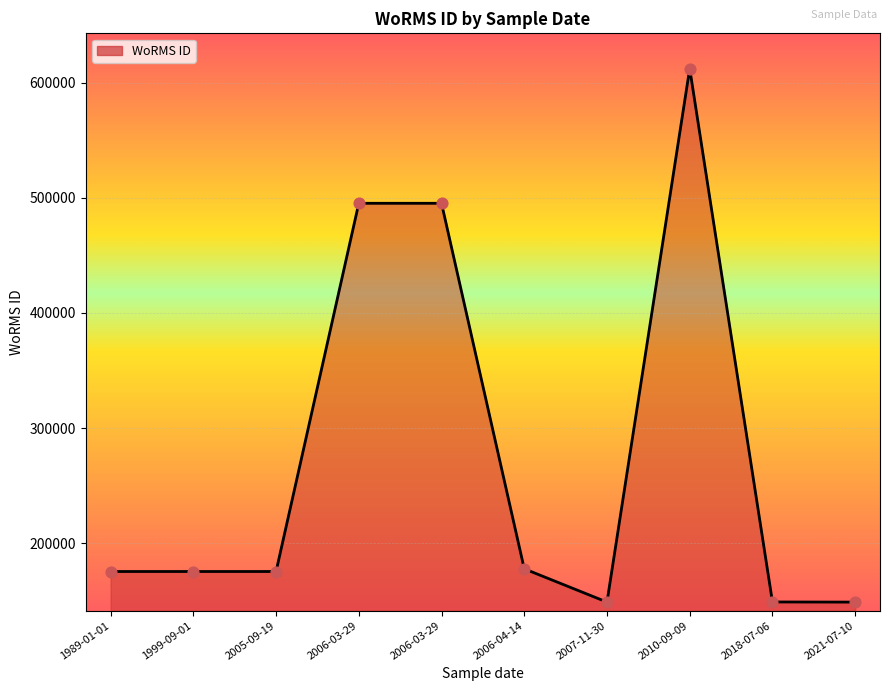

Between 2018-07-06 and 2007-11-30, which is larger?

2018-07-06